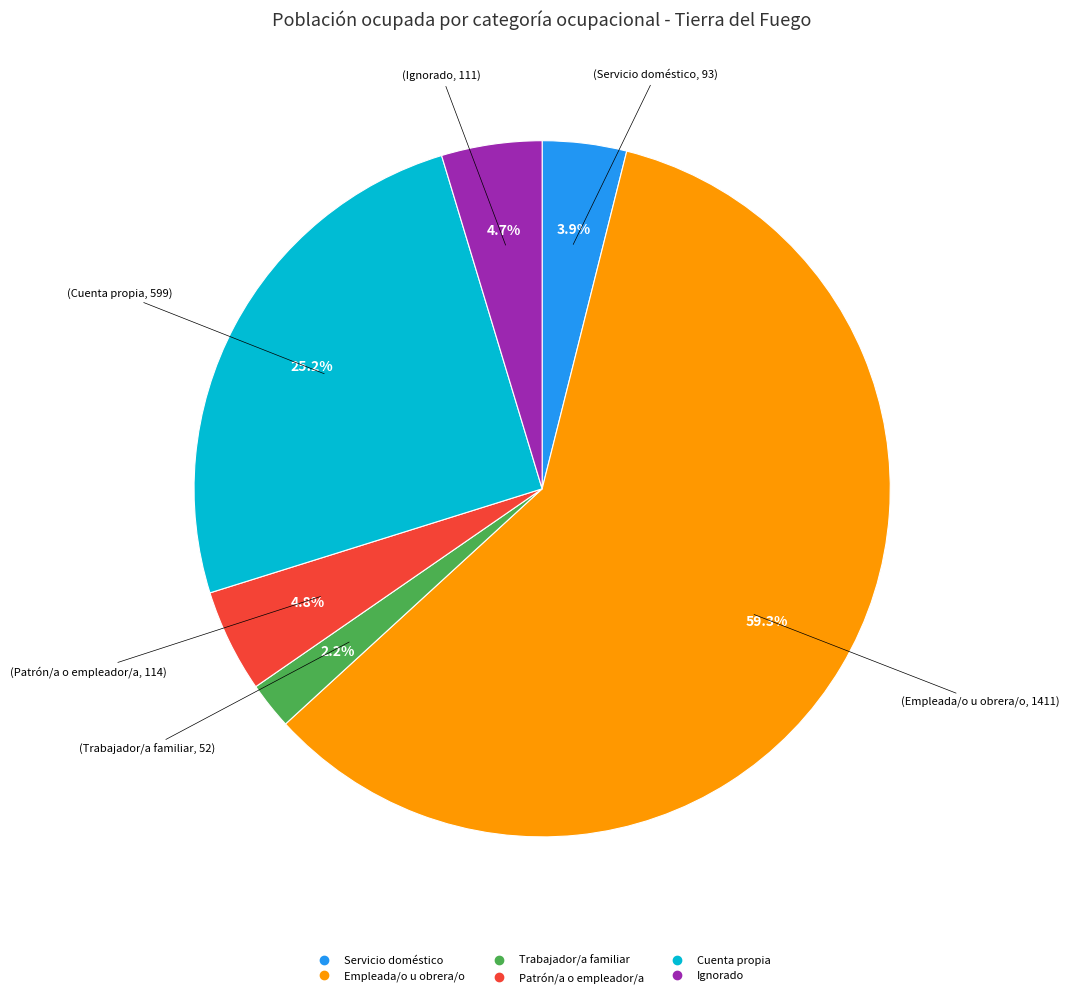

Is Trabajador/a familiar the majority of the pie?

No